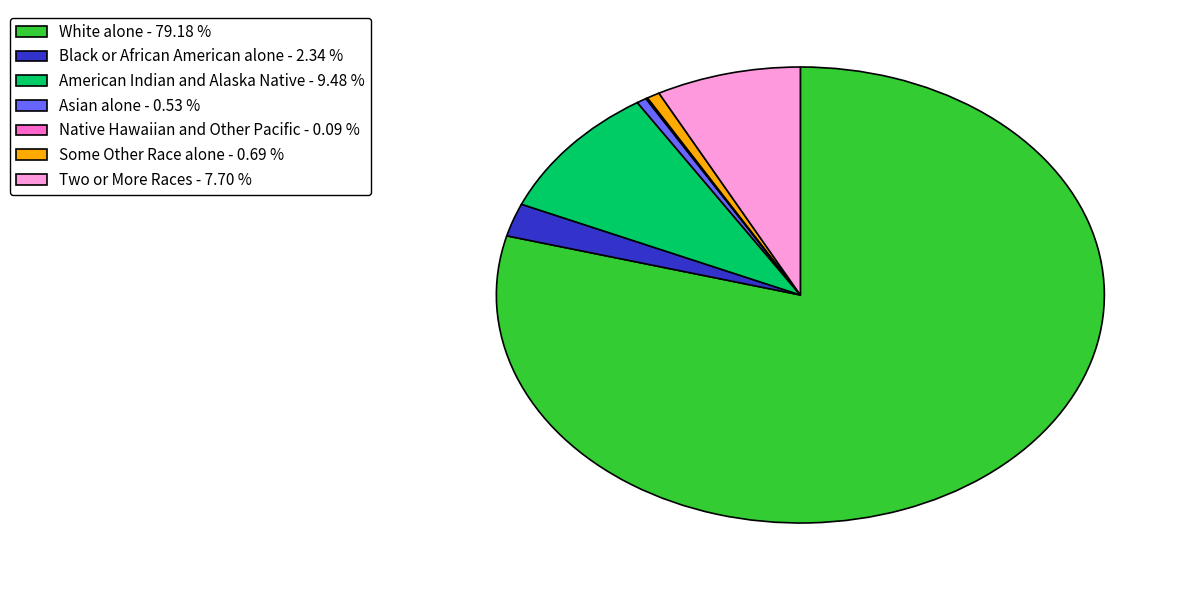

Which has a higher value, Asian alone - 0.53 % or Black or African American alone - 2.34 %?

Black or African American alone - 2.34 %